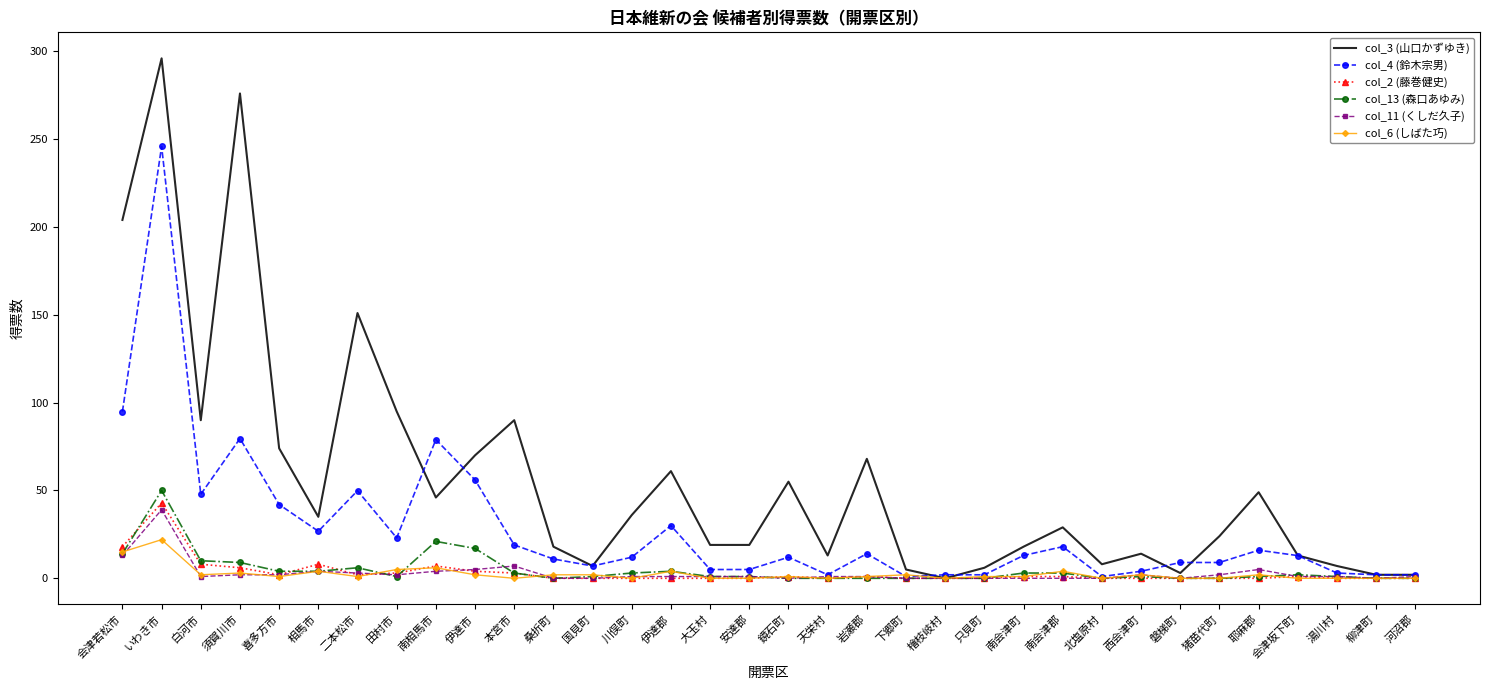

What is the difference between the second highest and second lowest values in the col_6 (しばた巧) series?

15.0